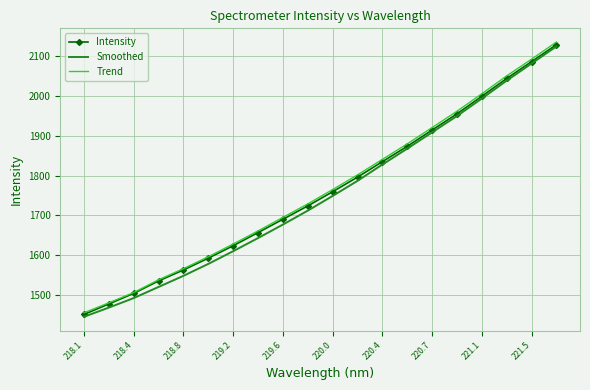

What is the maximum value for Trend?

2136.0